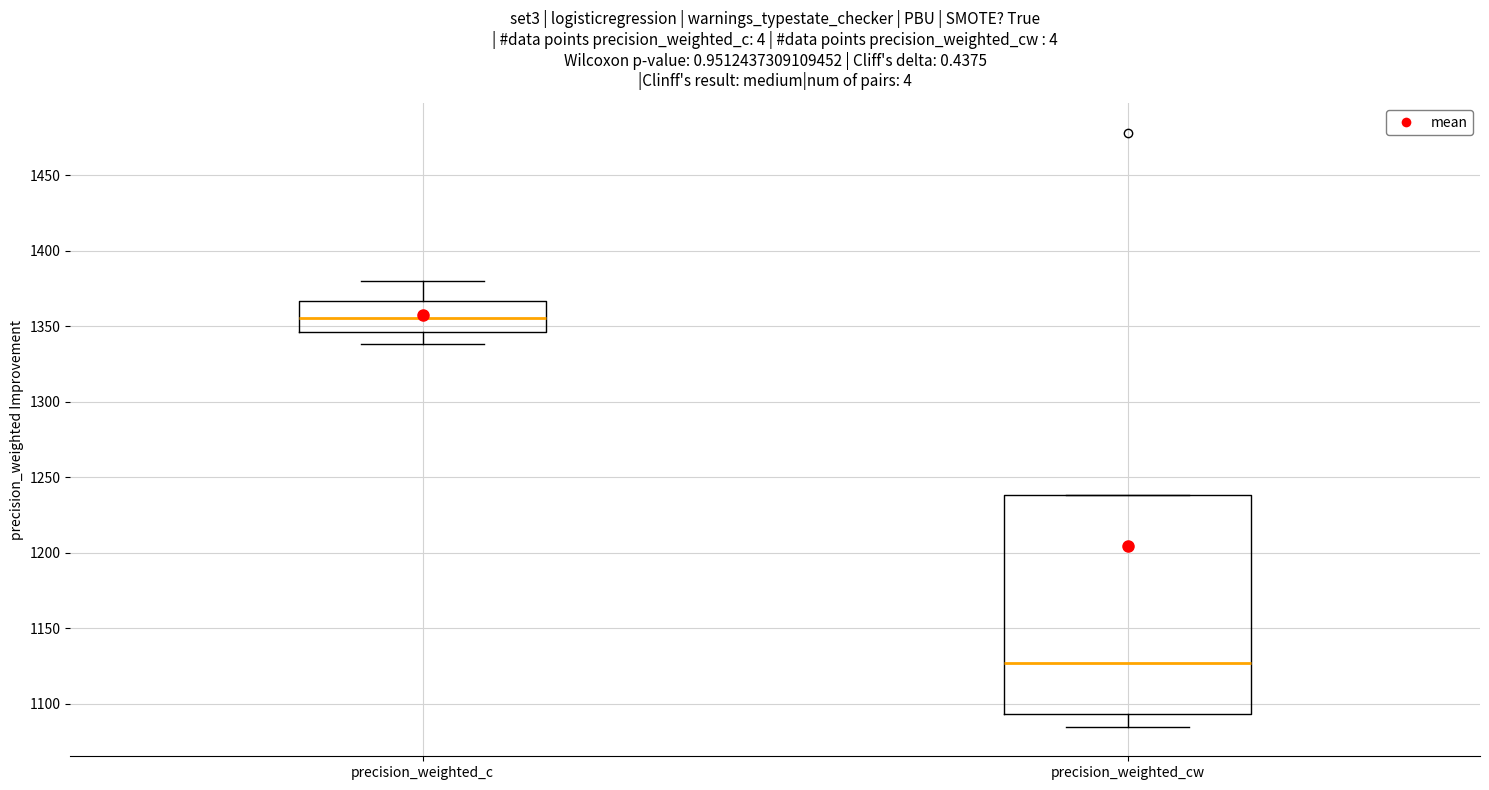

Which box has the lowest median line?

precision_weighted_cw